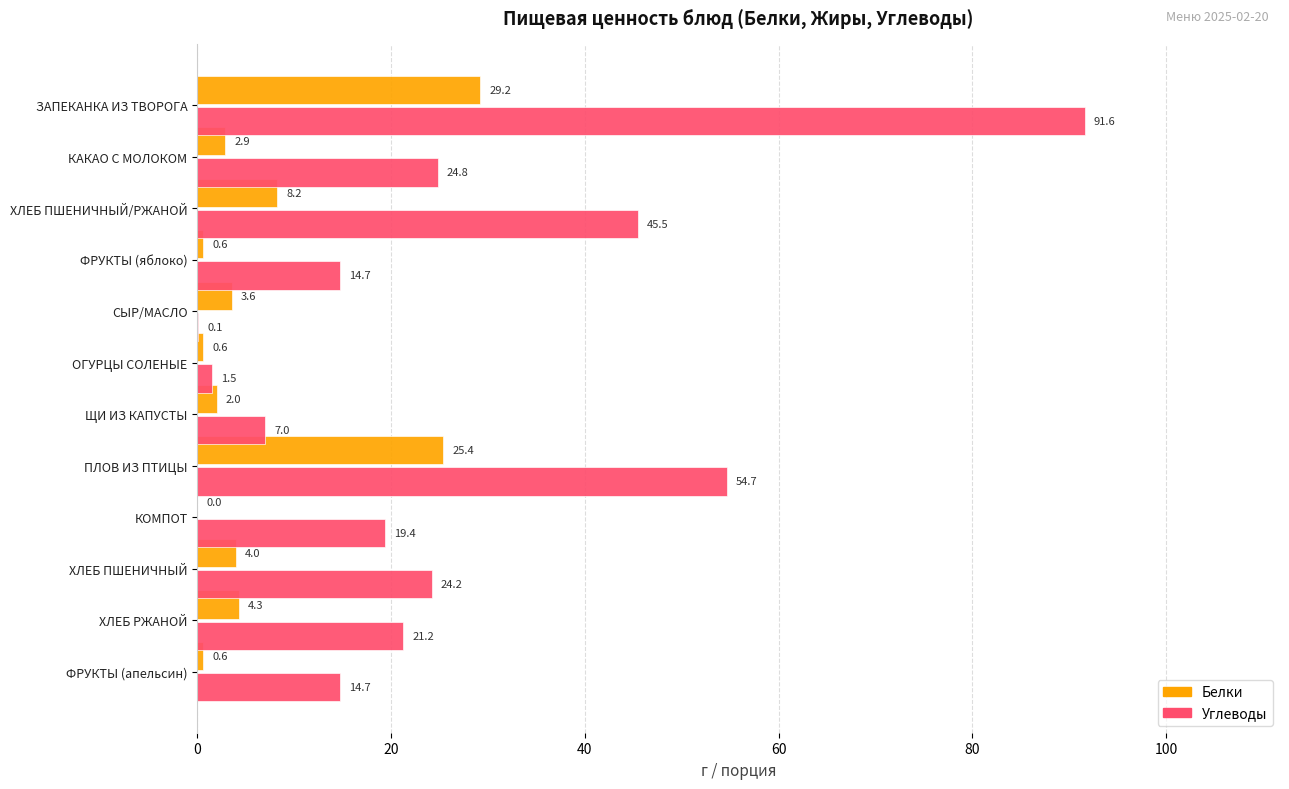

Is it true that Белки equals 29.2 at ЗАПЕКАНКА ИЗ ТВОРОГА?

True